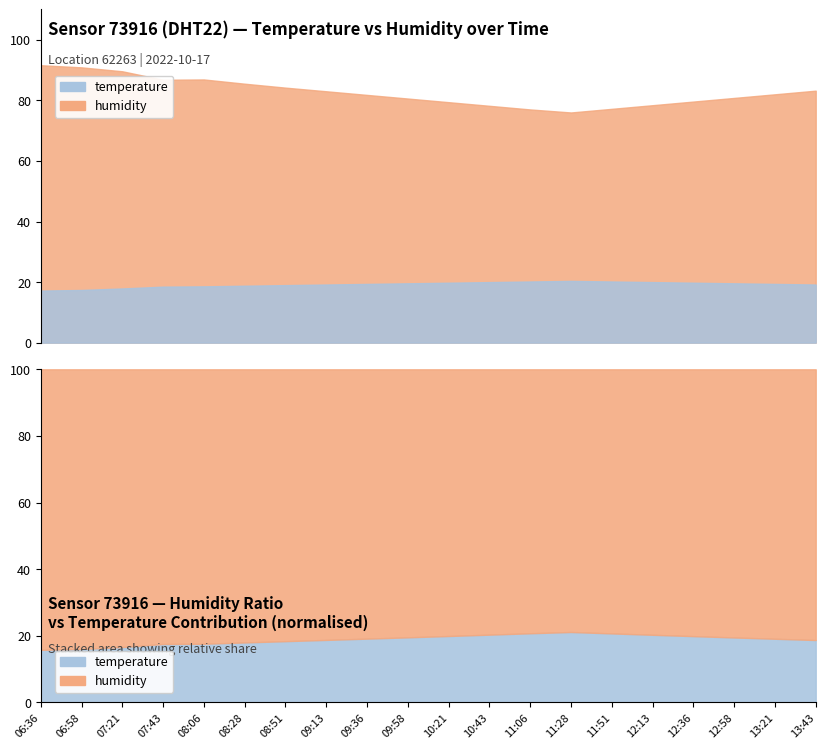

Which series has the largest range (max minus min)?

humidity